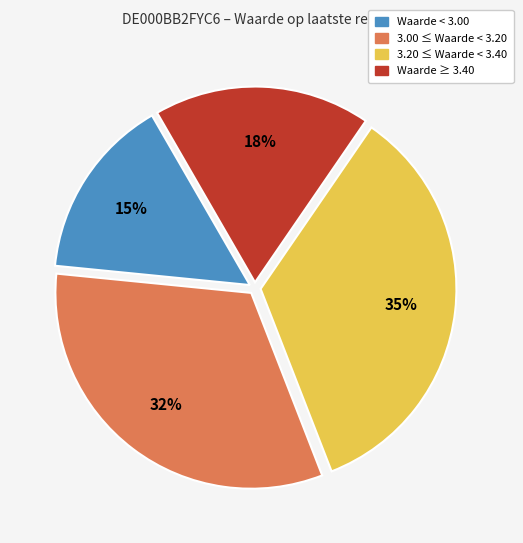

Is it true that Waarde < 3.00 is 15% of the pie?

True